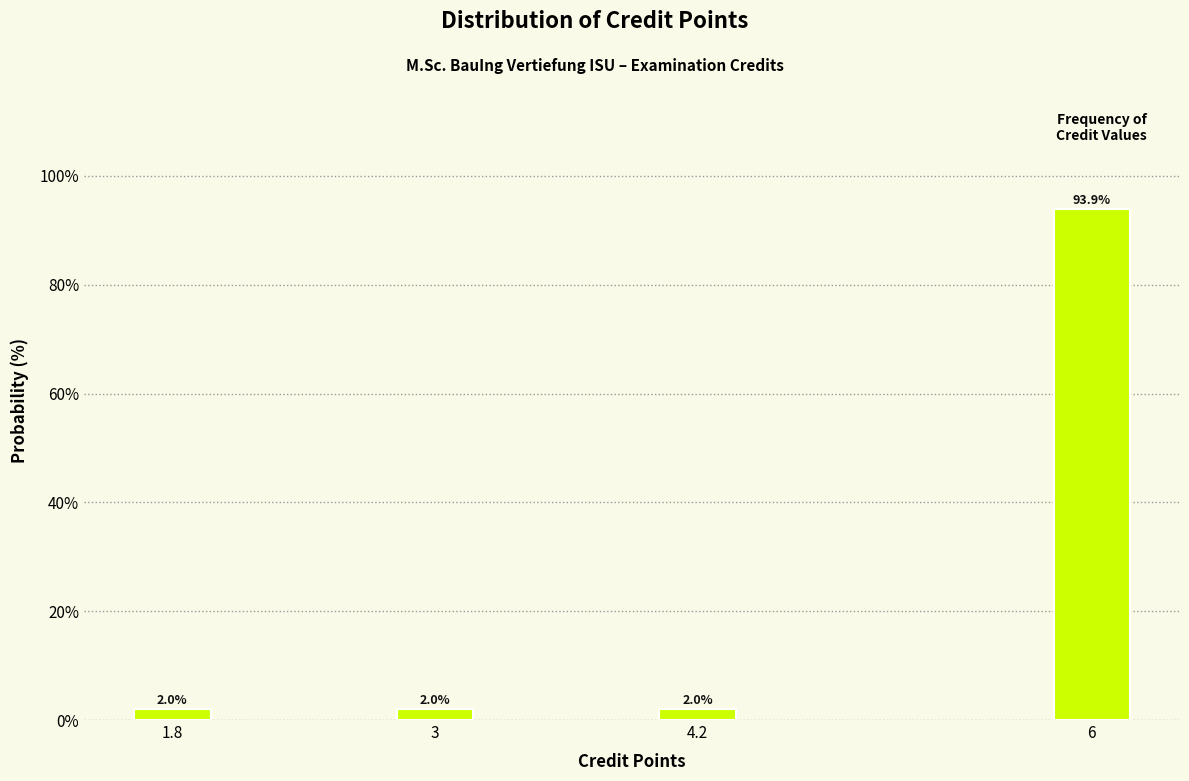

Reading right to left, list all the values displayed in this chart.

93.9	2.0	2.0	2.0